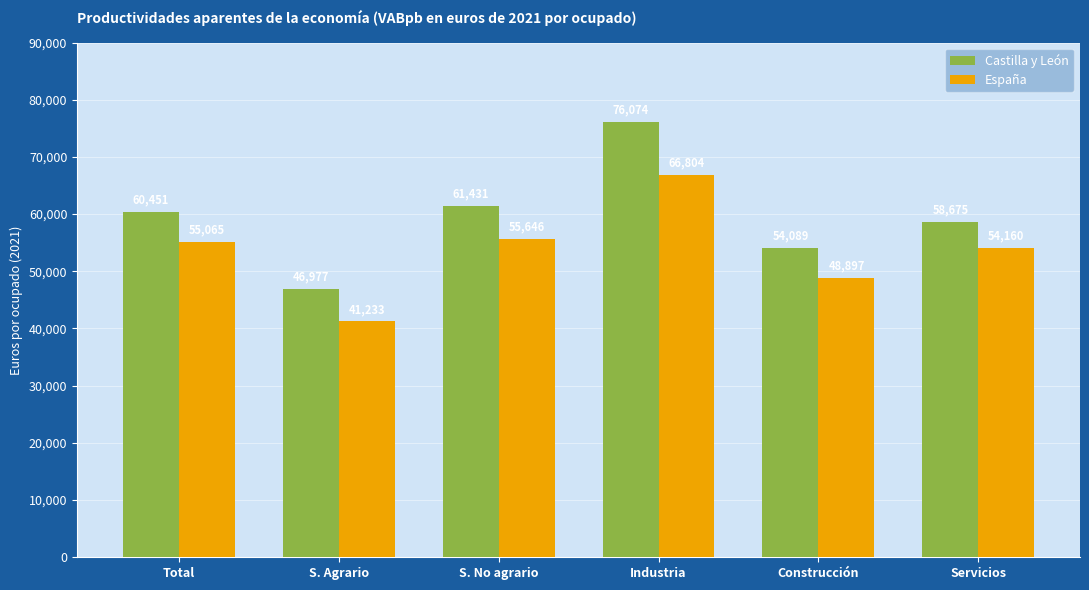

Is it true that España equals 75215 at S. No agrario?

False